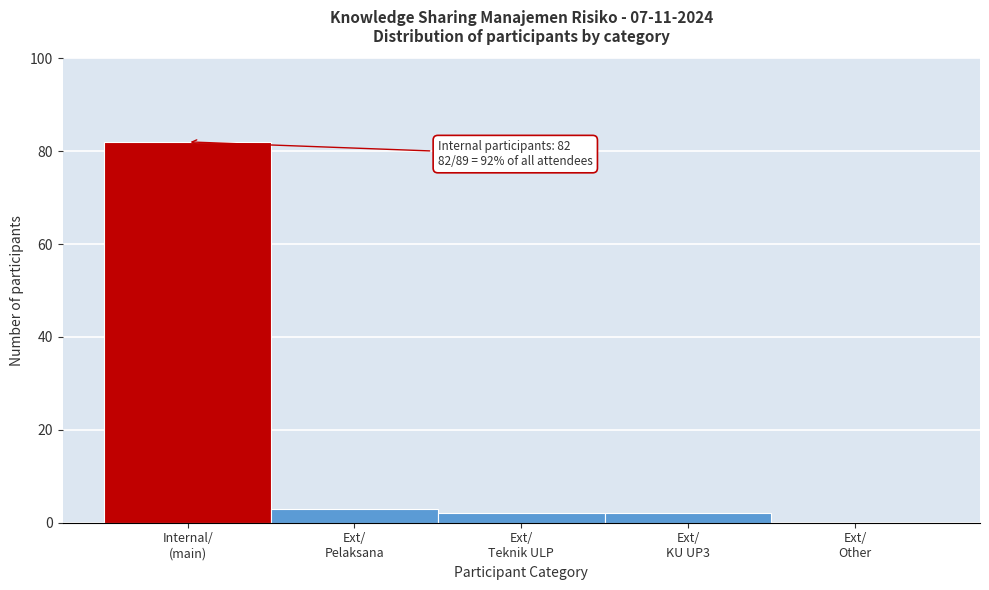

What is the maximum value shown in the chart?

82